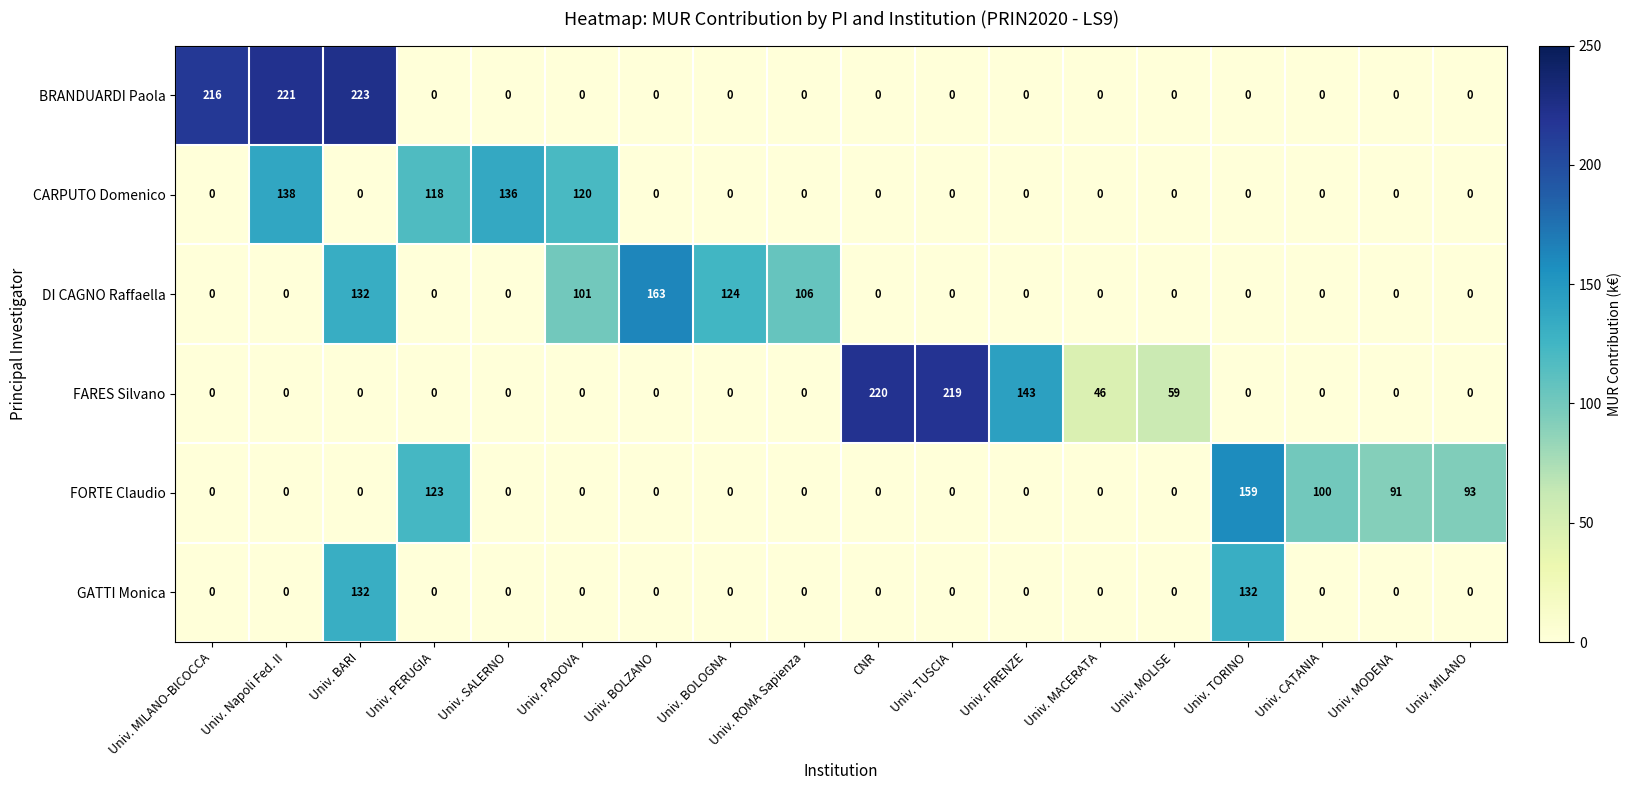

How many values in the DI CAGNO Raffaella series exceed 0?

5